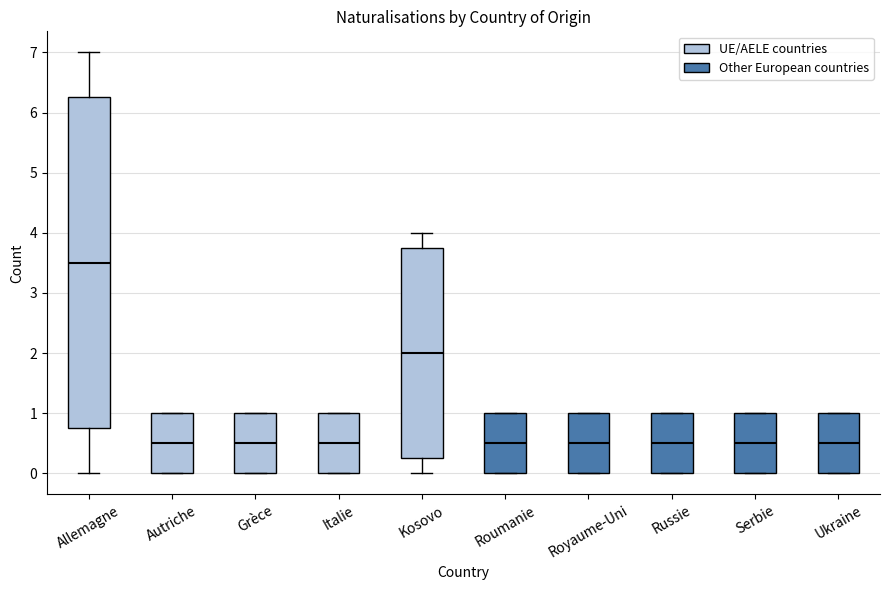

Where is the upper edge of the box for Grèce on the y-axis? The values are not printed on the chart, so give them approximately, as read against the axis.

1.0